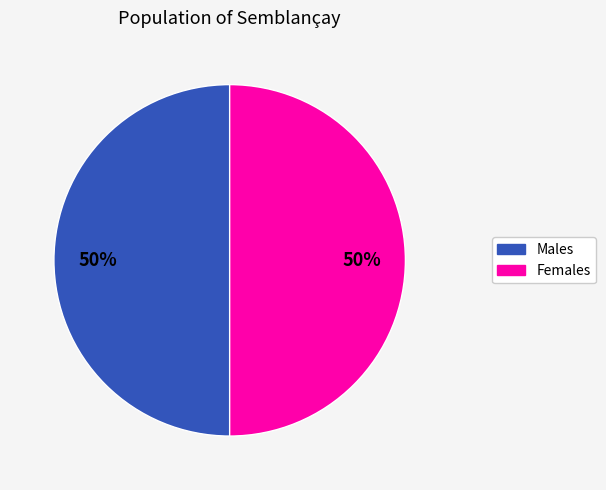

To the nearest percent, what is the average slice percentage?

50%